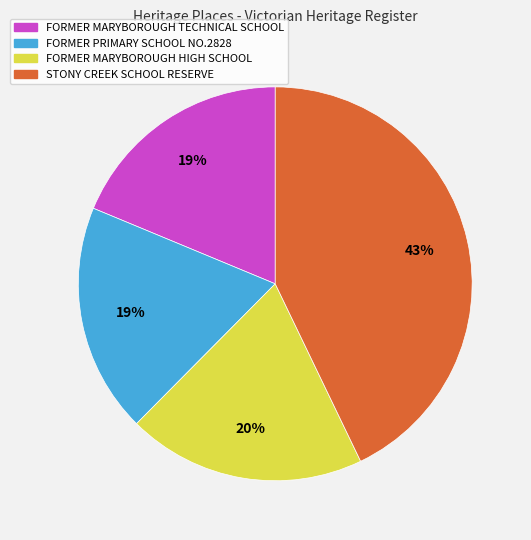

To the nearest percent, what portion does STONY CREEK SCHOOL RESERVE represent?

43%